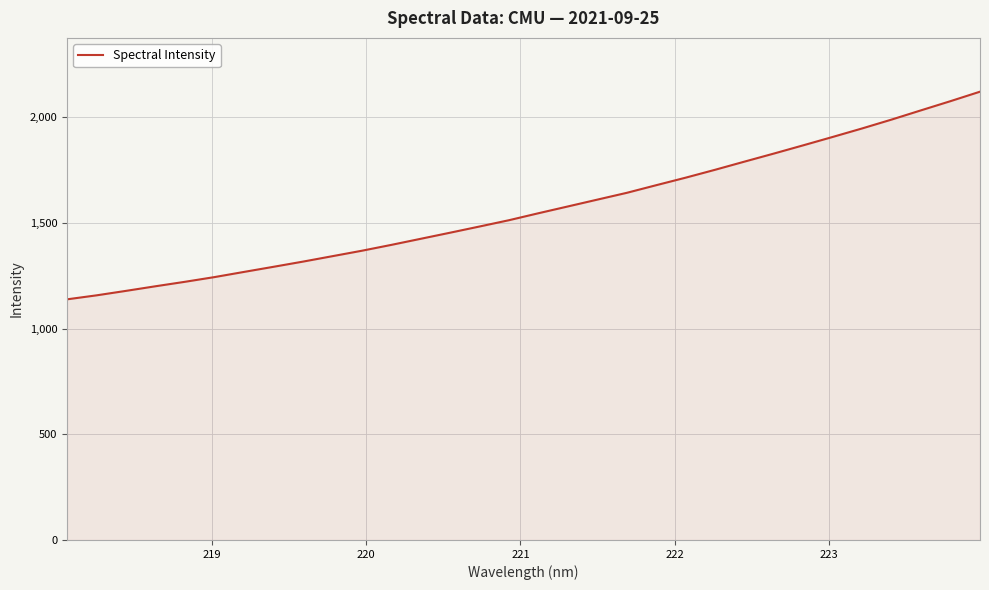

What is the difference between the maximum and minimum values?

982.1